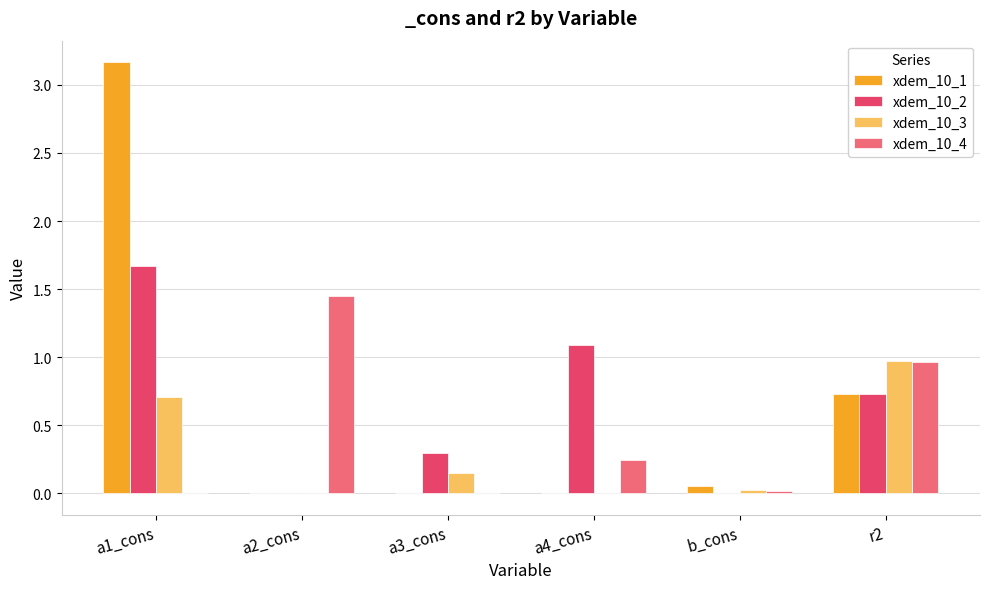

How many categories are shown in the chart?

6